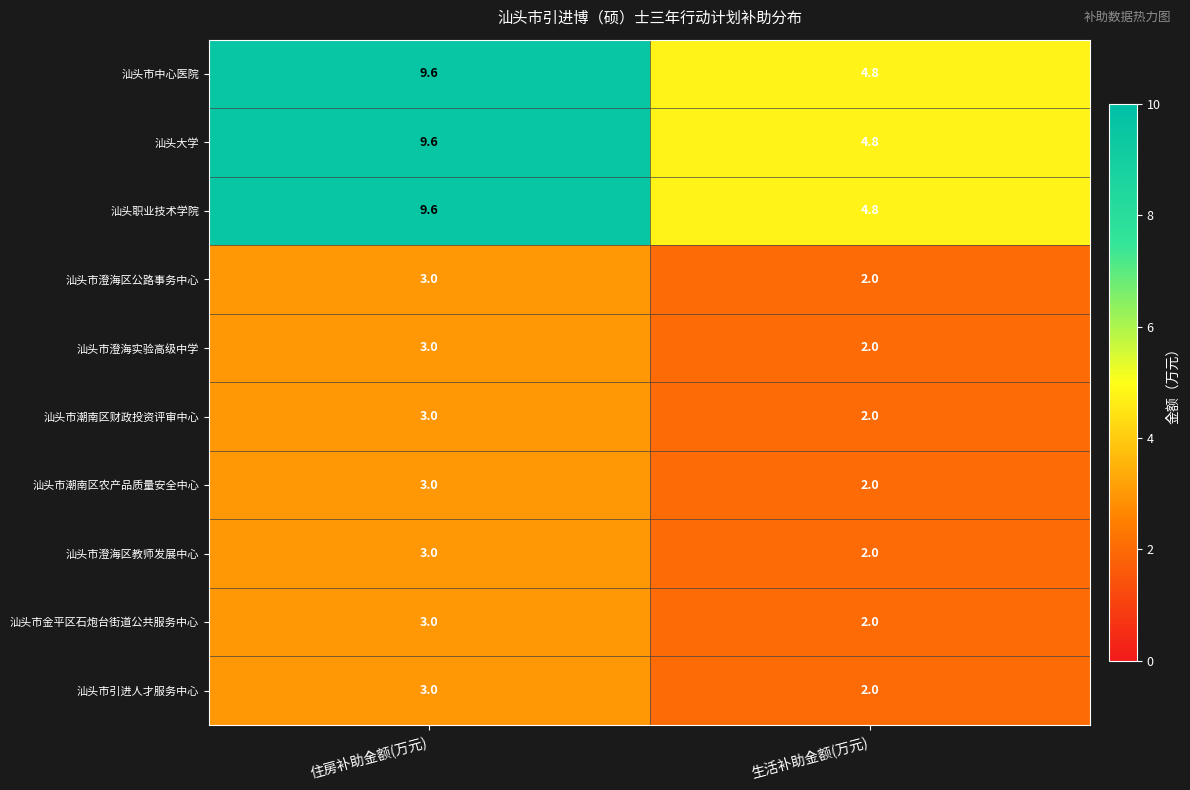

How many values in the 汕头职业技术学院 series are below 9?

1